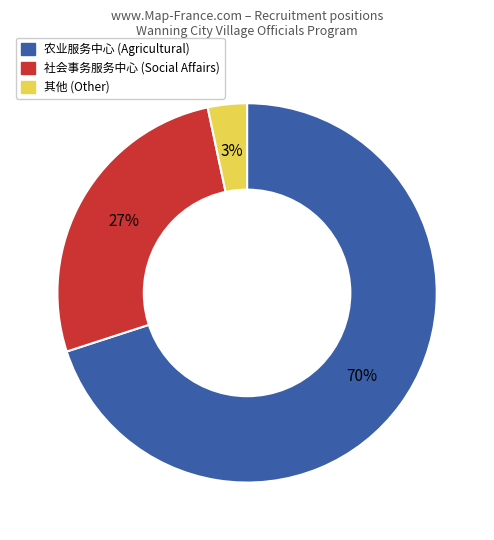

To the nearest percent, what is the difference between the largest and smallest slice percentages?

67%